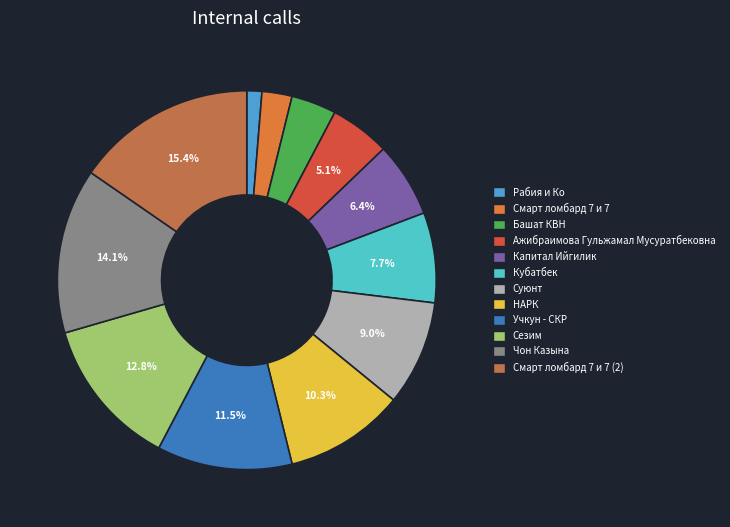

What portion of the pie excludes НАРК?

89.7%